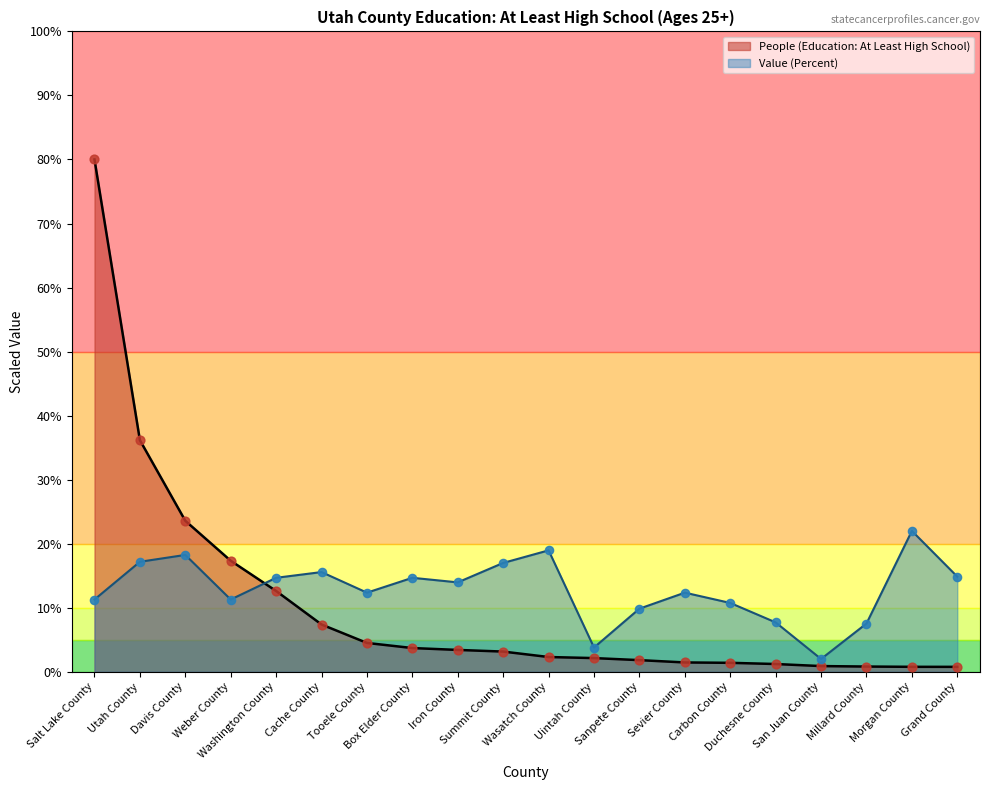

At which category is the sum across all series the highest?

Salt Lake County